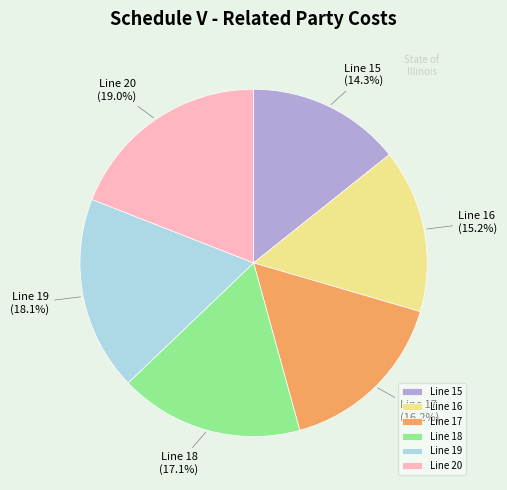

Which category has the smallest portion of the pie?

Line 15